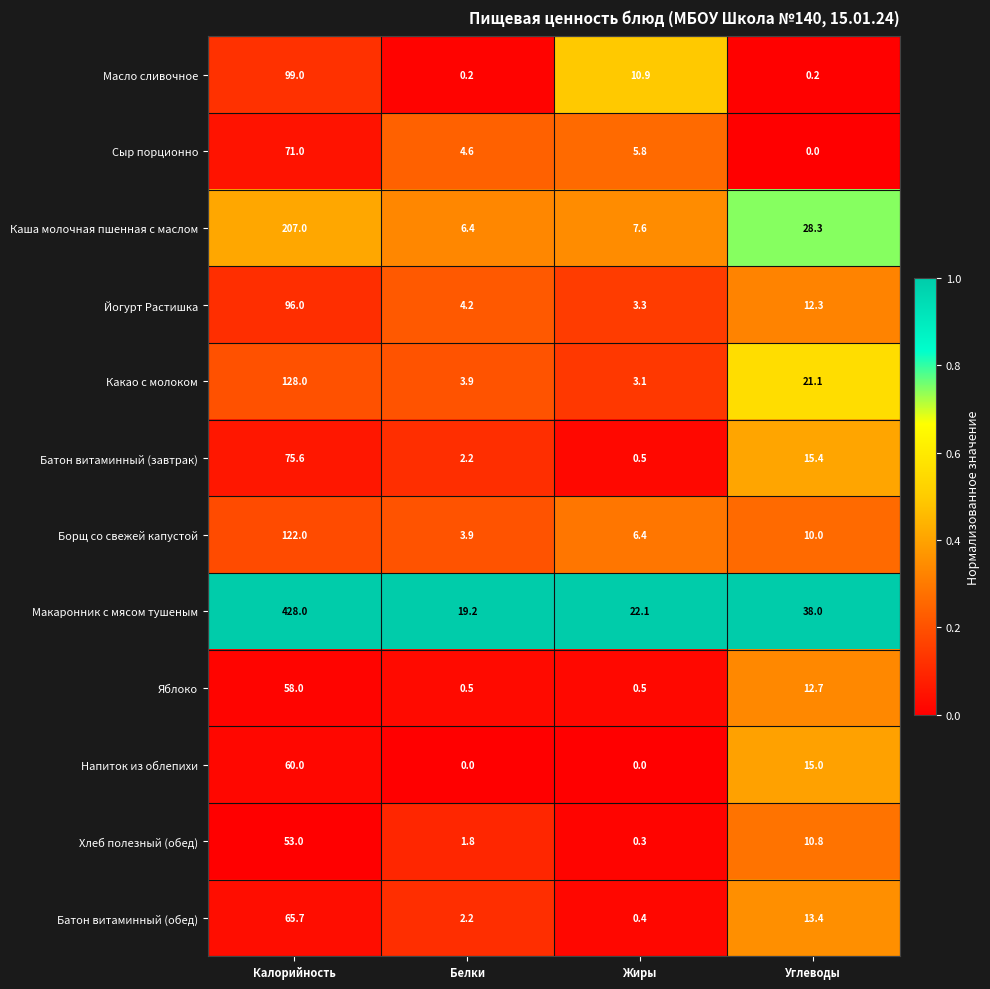

Which series has the largest total across all categories?

Макаронник с мясом тушеным